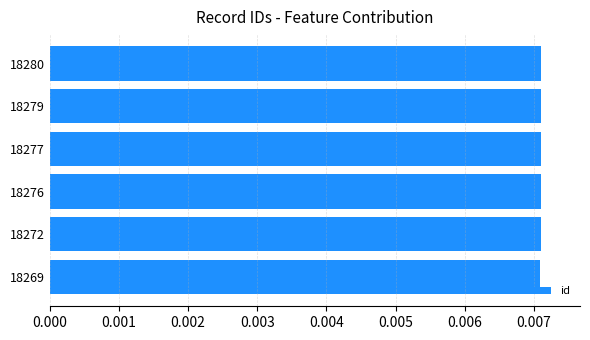

How many values are between 0 and 1?

6